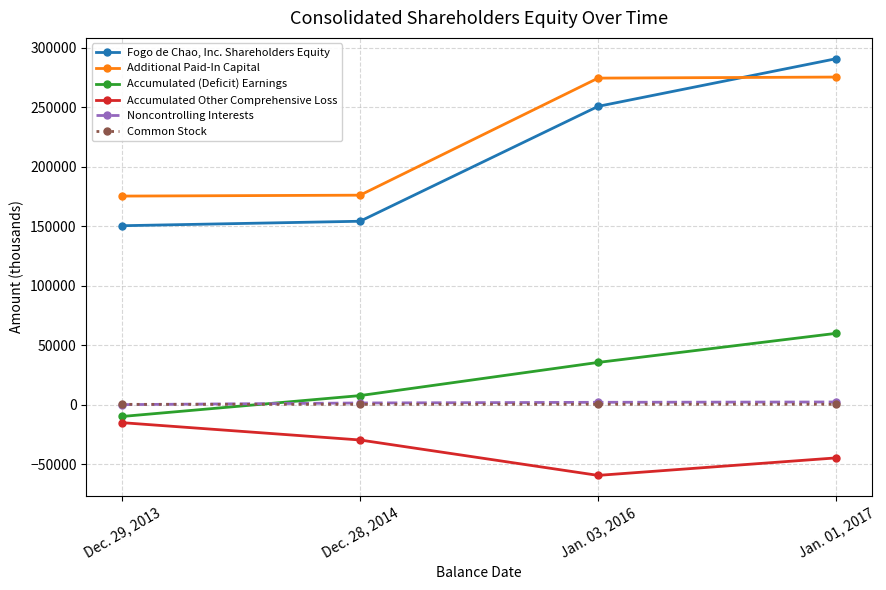

What is the value of the Noncontrolling Interests point at the 3rd from the left?

1943